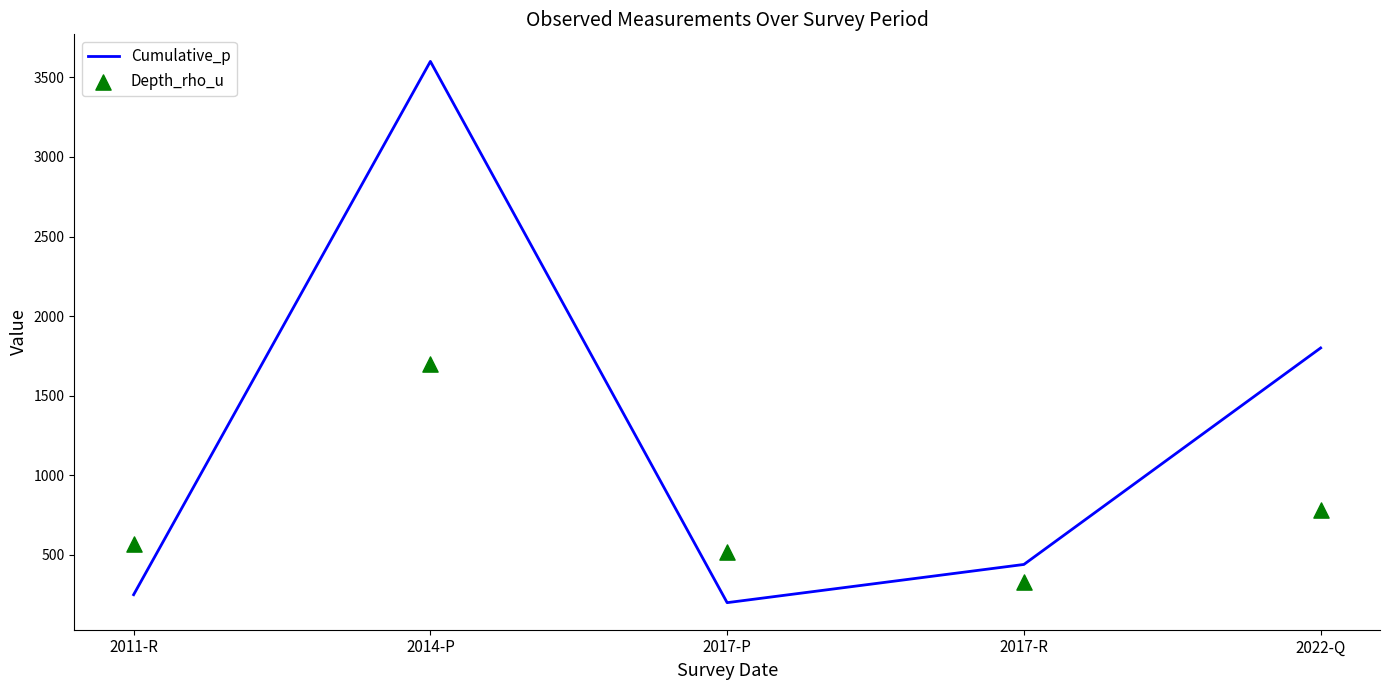

At how many categories does at least one series exceed 2445?

1